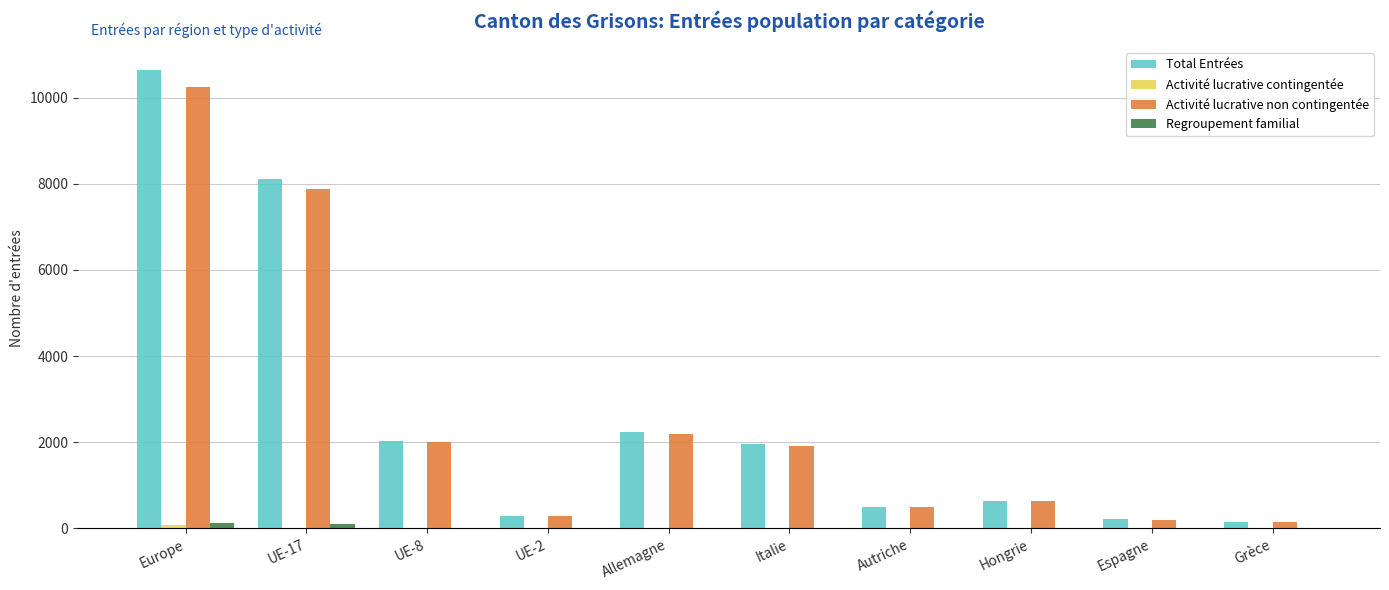

What is the sum of all Total Entrées values?

26764